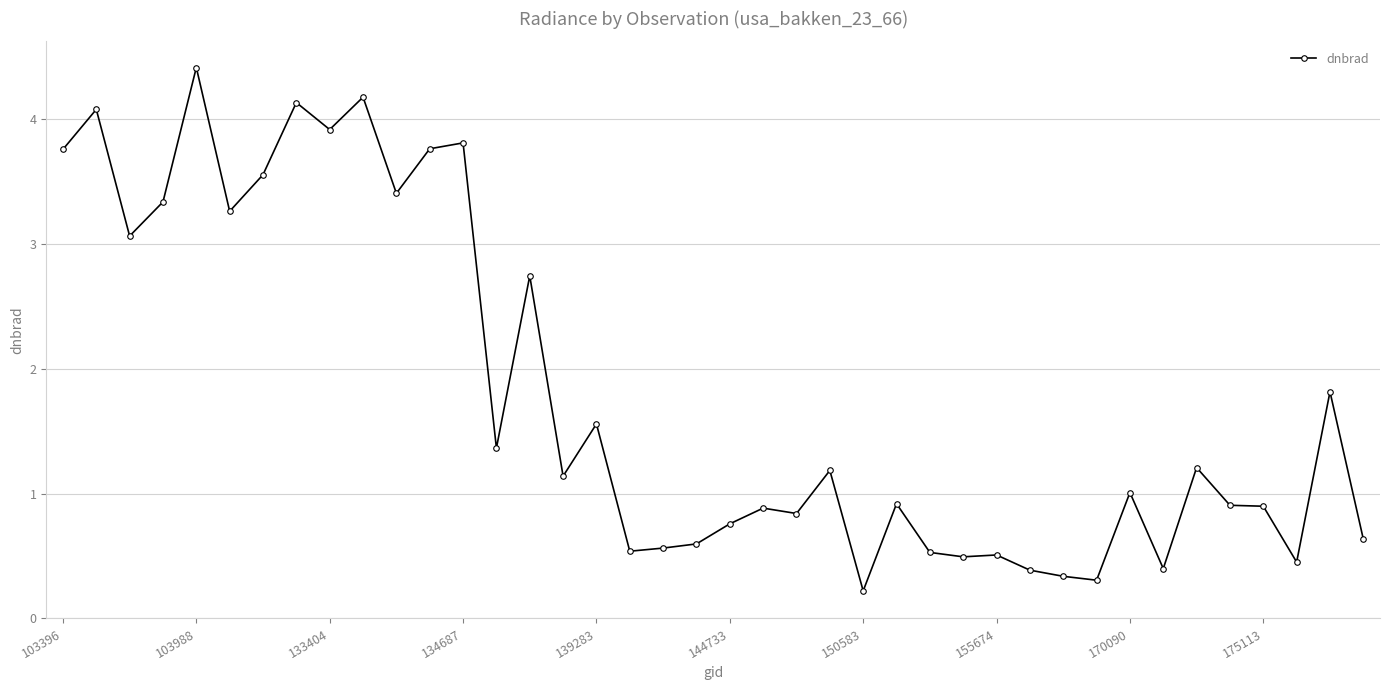

What is the value of the 33rd point from the left?

1.0